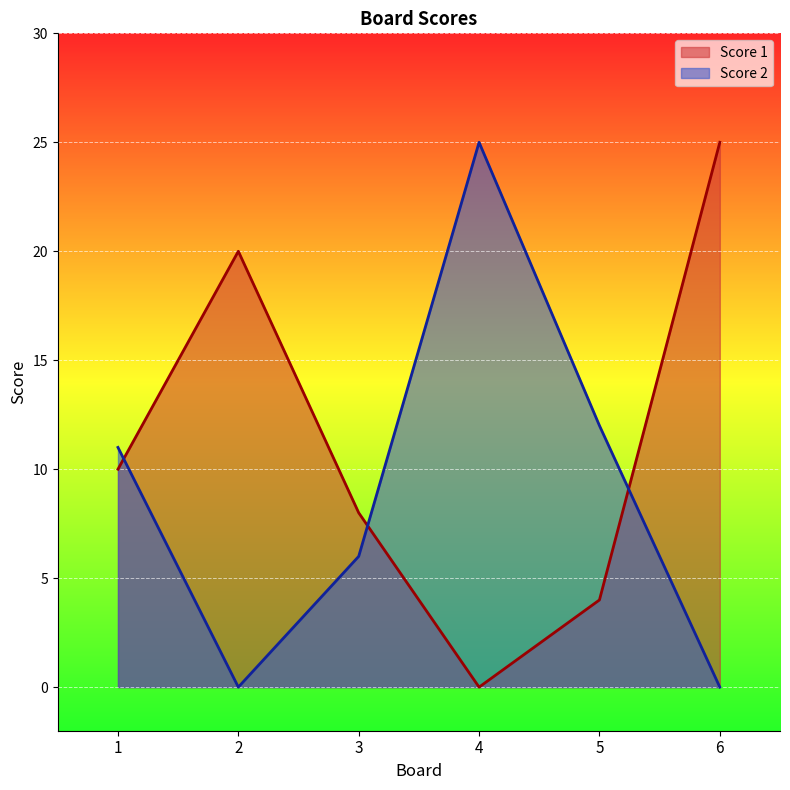

Which series has the largest range (max minus min)?

Score 1